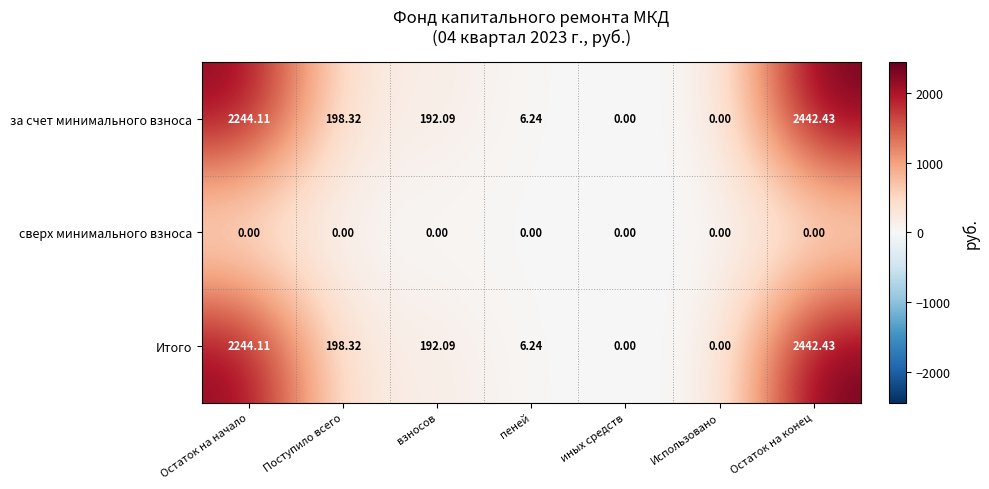

Where is Итого nearest to the value 1221?

Поступило всего